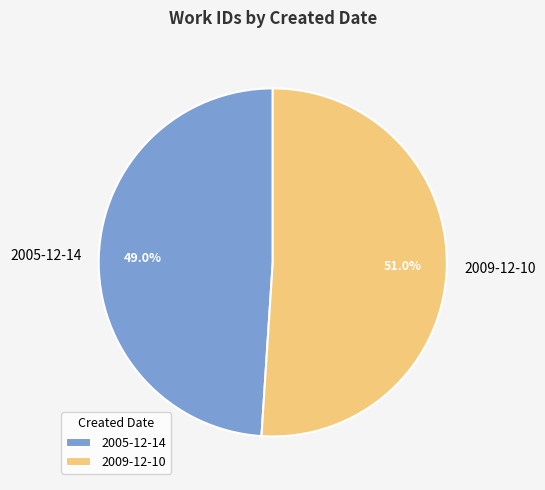

Approximately how many times larger is the value at 2005-12-14 compared to 2009-12-10?

1.0